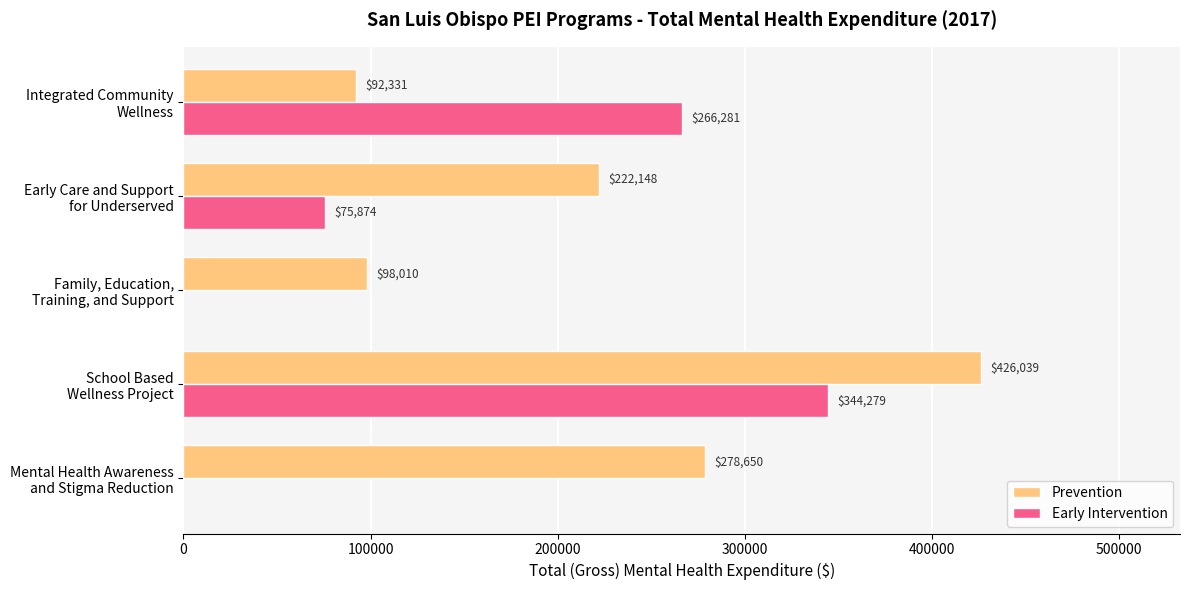

Which series has the largest total across all categories?

Prevention